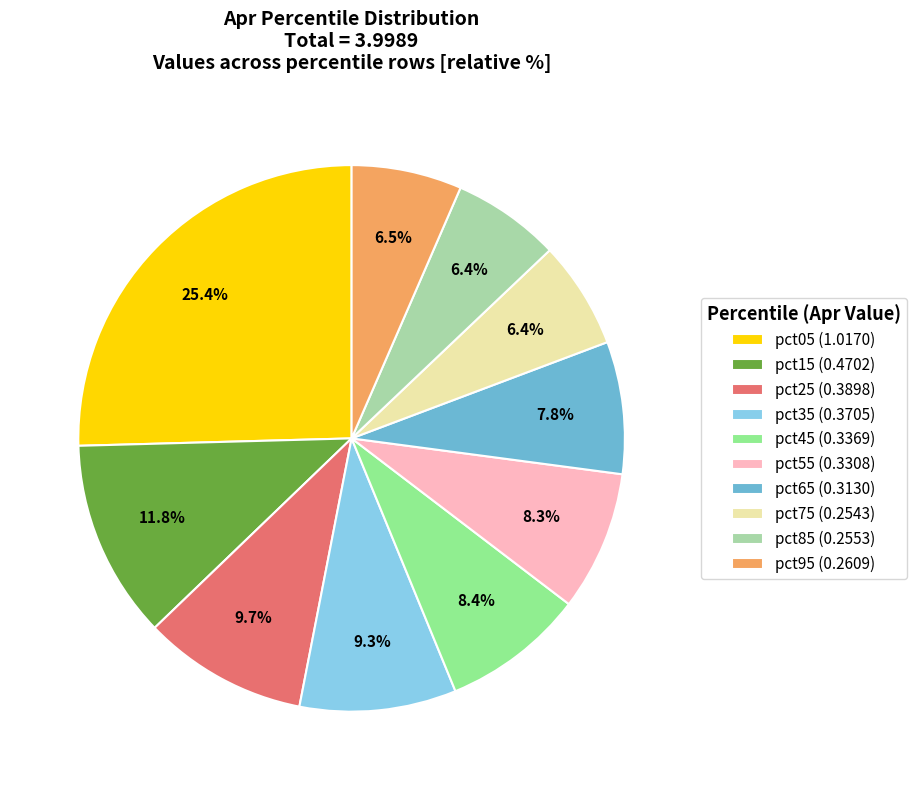

Which has a higher value, pct45 (0.3369) or pct35 (0.3705)?

pct35 (0.3705)